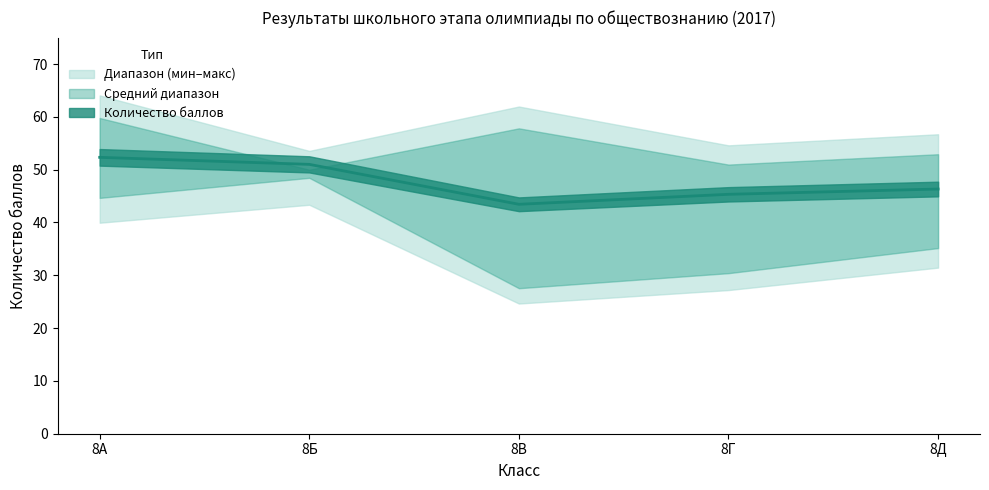

What value does the data have at 8Д?

46.3